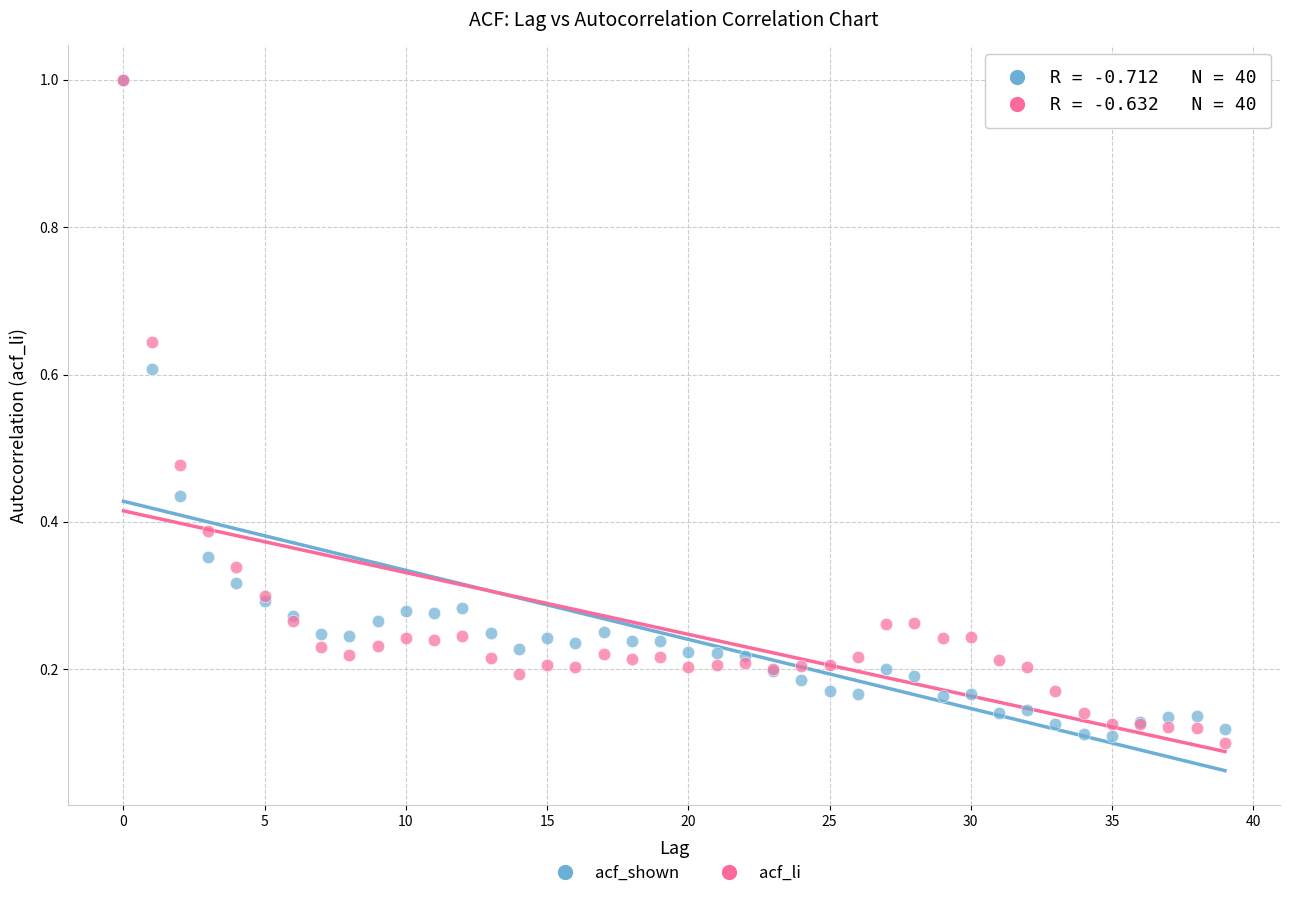

Which series has the largest Y range (max minus min)?

acf_li